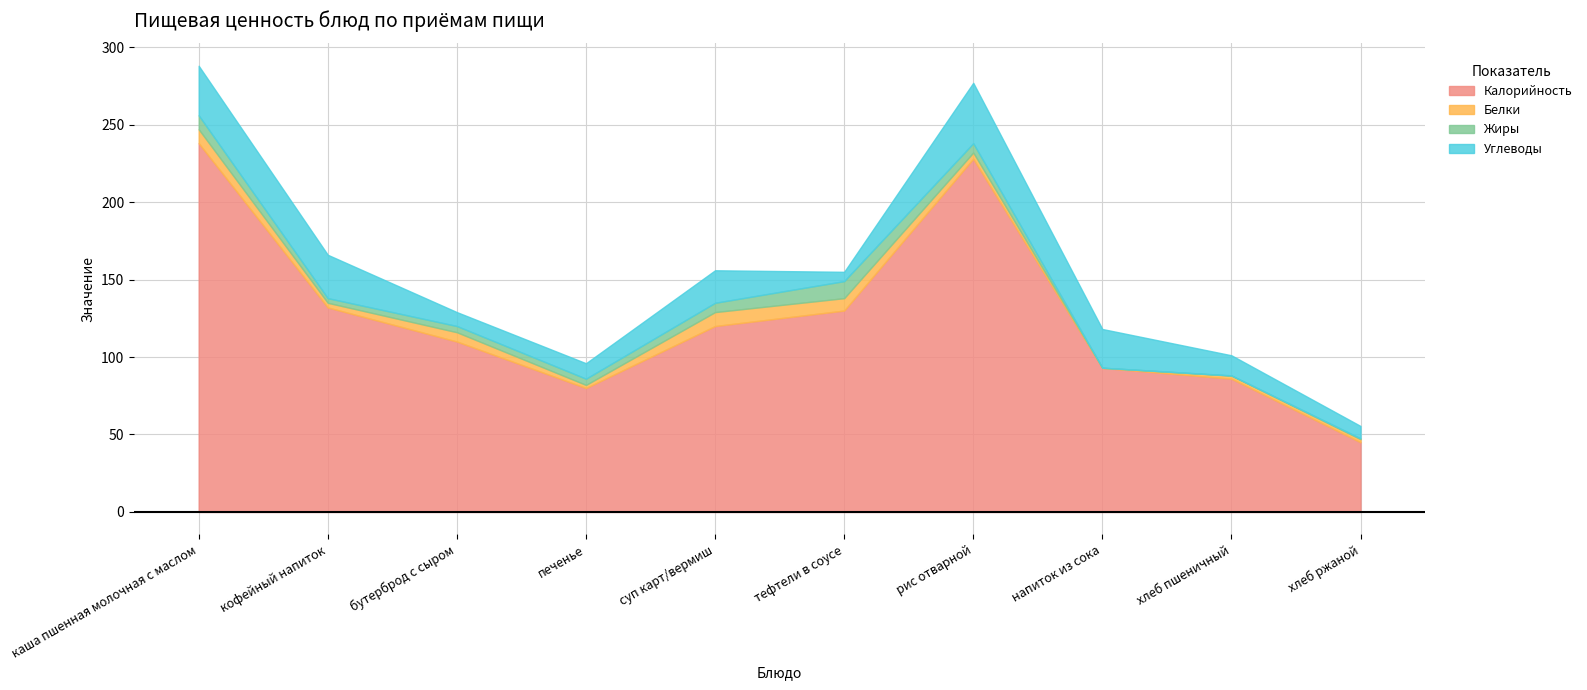

Is it true that Жиры equals 0.5 at хлеб ржаной?

True